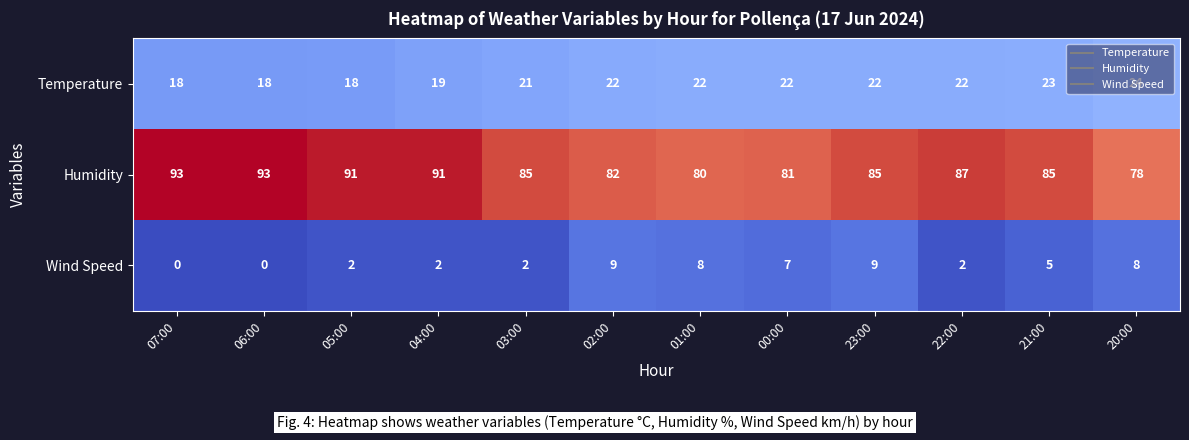

Is it true that Temperature equals 24 at 20:00?

True